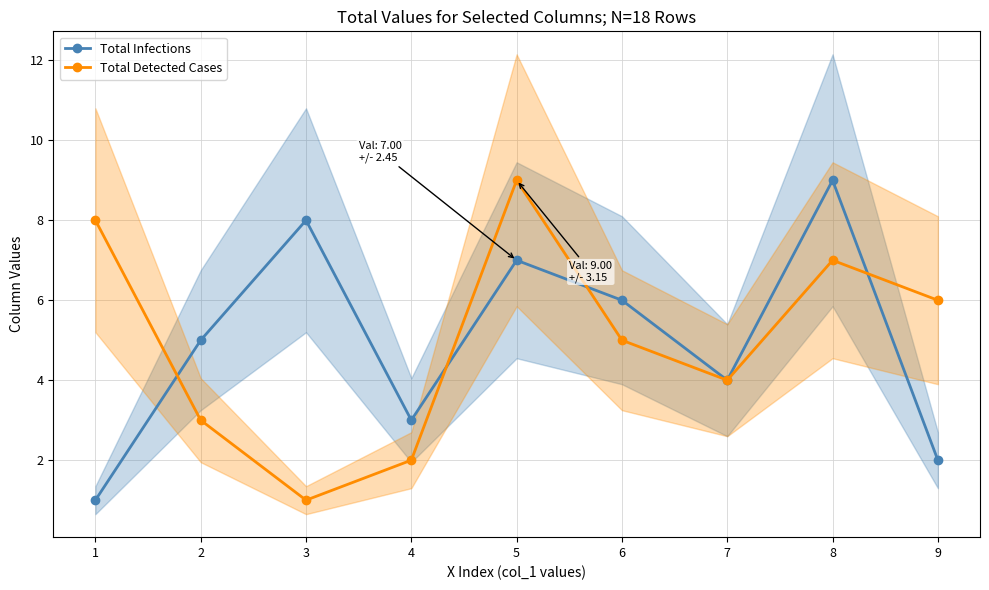

Which series changed the most between 6 and 7?

Total Infections